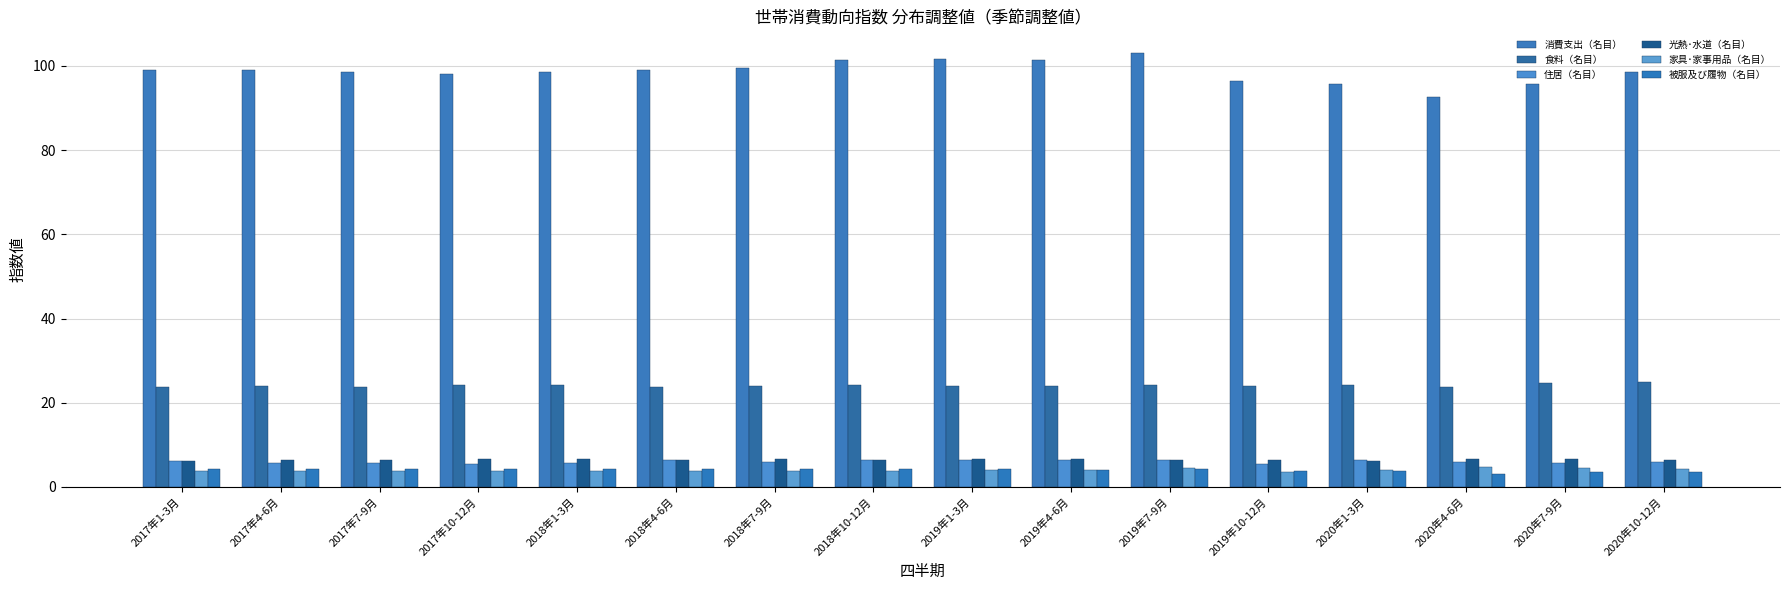

Reading left to right, extract all data points from this chart.

消費支出（名目）: 99.0	99.1	98.5	98.2	98.5	99.1	99.6	101.5	101.6	101.5	103.1	96.5	95.7	92.5	95.8	98.6
食料（名目）: 23.6	23.9	23.8	24.1	24.2	23.8	24.0	24.1	24.1	24.1	24.3	24.0	24.3	23.8	24.6	24.9
住居（名目）: 6.1	5.8	5.7	5.4	5.6	6.3	6.0	6.4	6.4	6.5	6.3	5.5	6.4	5.9	5.7	6.0
光熱･水道（名目）: 6.1	6.4	6.5	6.6	6.6	6.3	6.6	6.5	6.5	6.7	6.4	6.4	6.2	6.7	6.5	6.4
家具･家事用品（名目）: 3.7	3.7	3.7	3.7	3.7	3.8	3.7	3.9	3.9	3.9	4.5	3.5	4.0	4.8	4.6	4.3
被服及び履物（名目）: 4.3	4.2	4.3	4.3	4.2	4.2	4.2	4.3	4.4	4.1	4.2	3.9	3.7	3.0	3.6	3.6